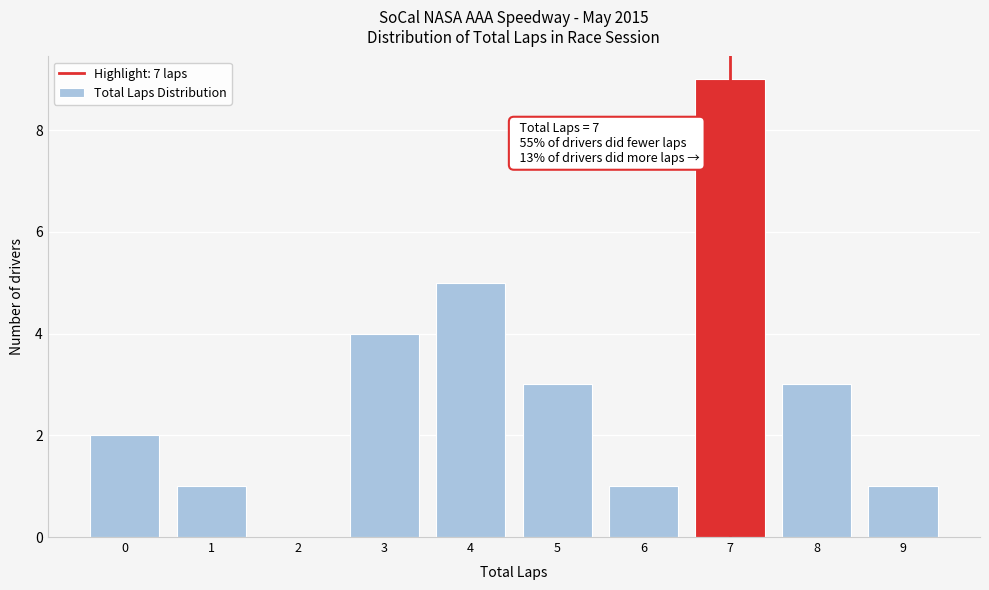

Which range on the x-axis has the tallest bar?

6.5 to 7.5